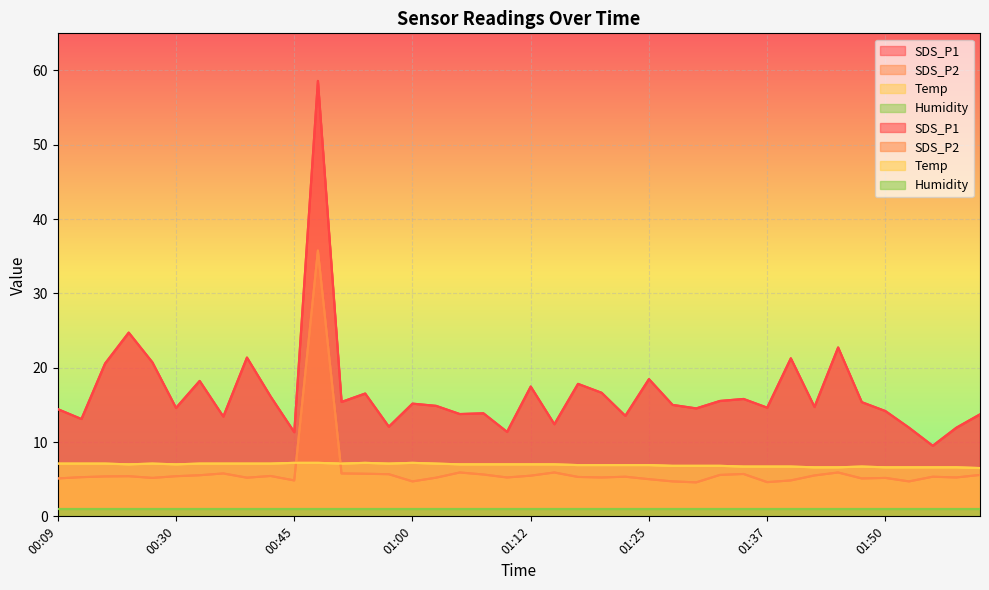

What is the label of the 1st point from the right?

02:01